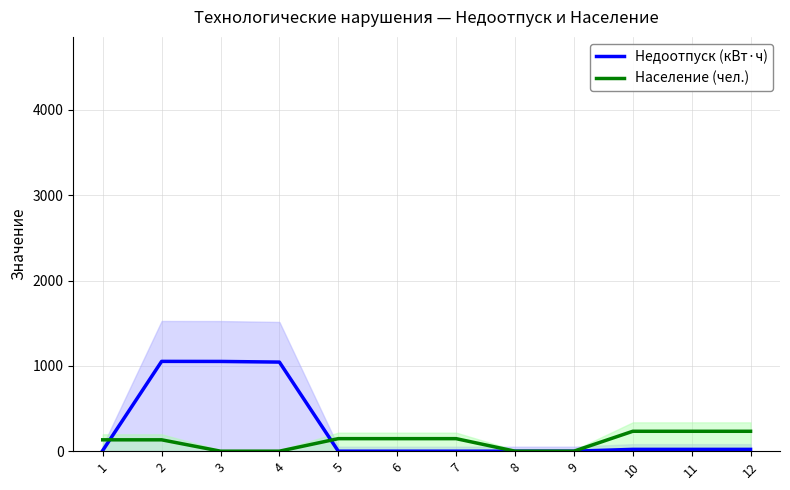

Reading right to left, transcribe all the data shown in this chart.

Недоотпуск (кВт·ч): 21.3	21.3	21.3	0.0	0.0	0.0	0.0	0.0	1044.3	1051.9	1052.6	8.3
Население (чел.): 233.3	233.3	233.3	0.0	0.0	147.0	147.0	147.0	0.0	0.0	133.3	133.3